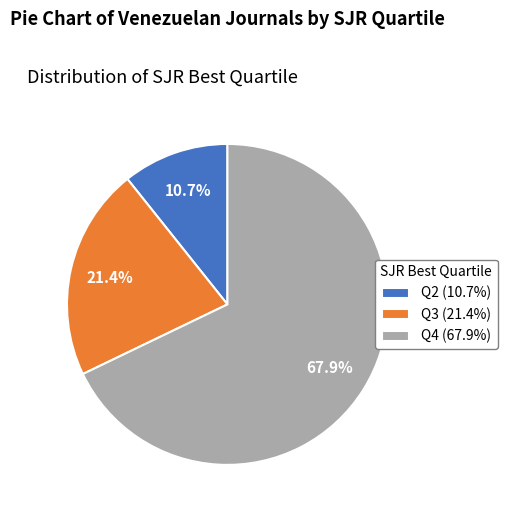

To the nearest percent, what percentage of the pie is Q2?

11%